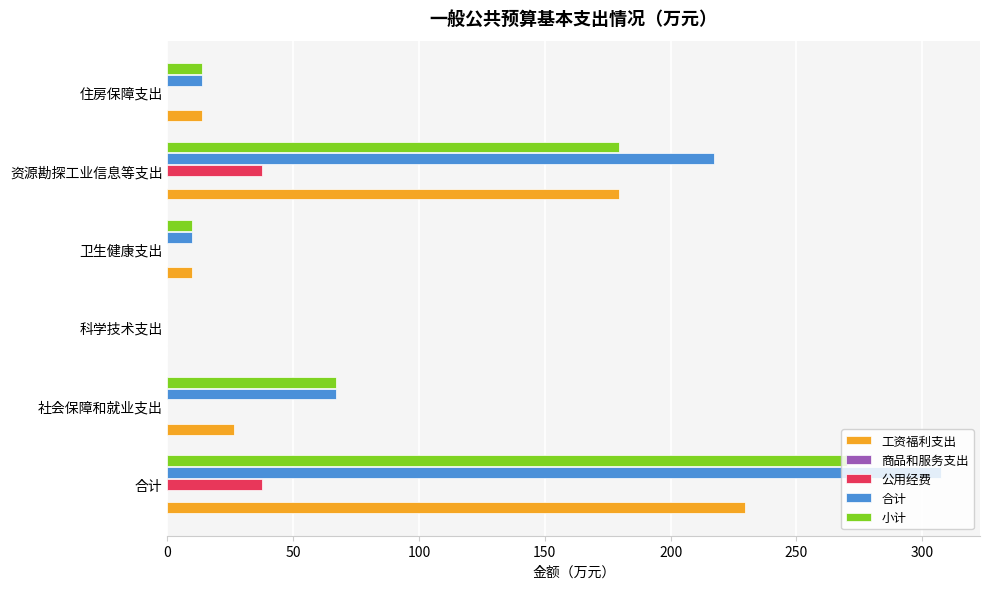

The value of 工资福利支出 at 资源勘探工业信息等支出 is 179.6. True or false?

True